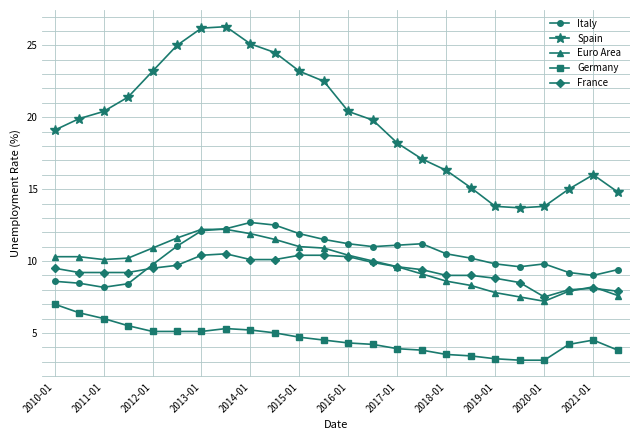

What is the maximum value shown in the chart?

26.3